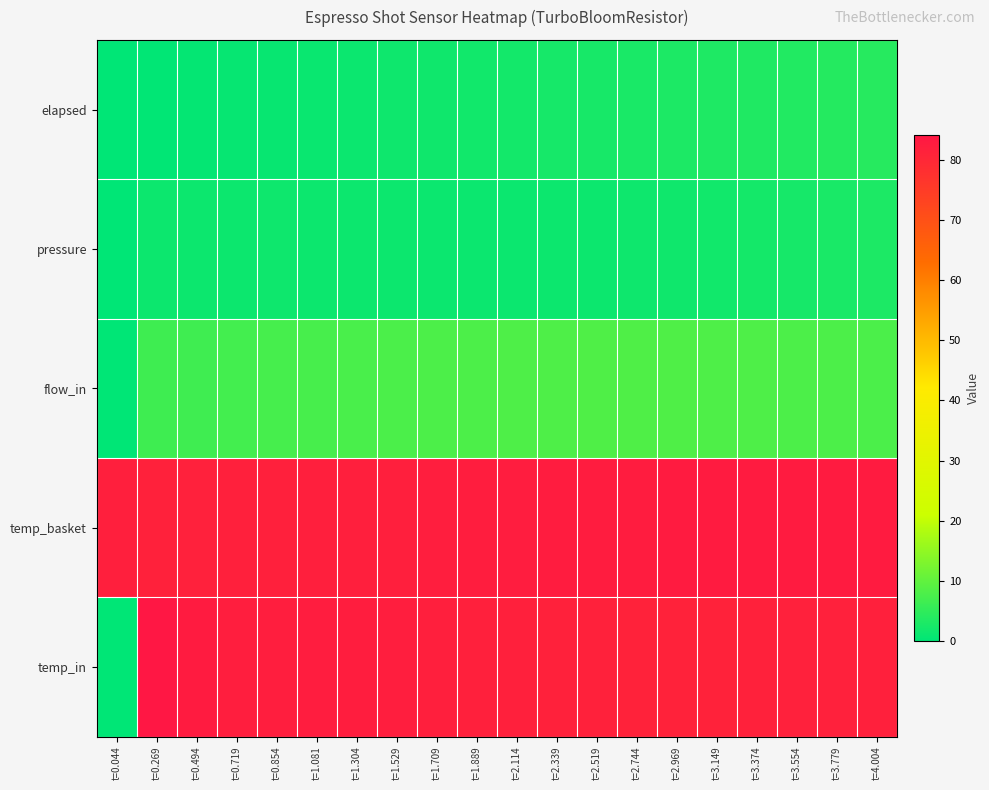

What is the difference between the highest and lowest values at t=1.709?

80.8